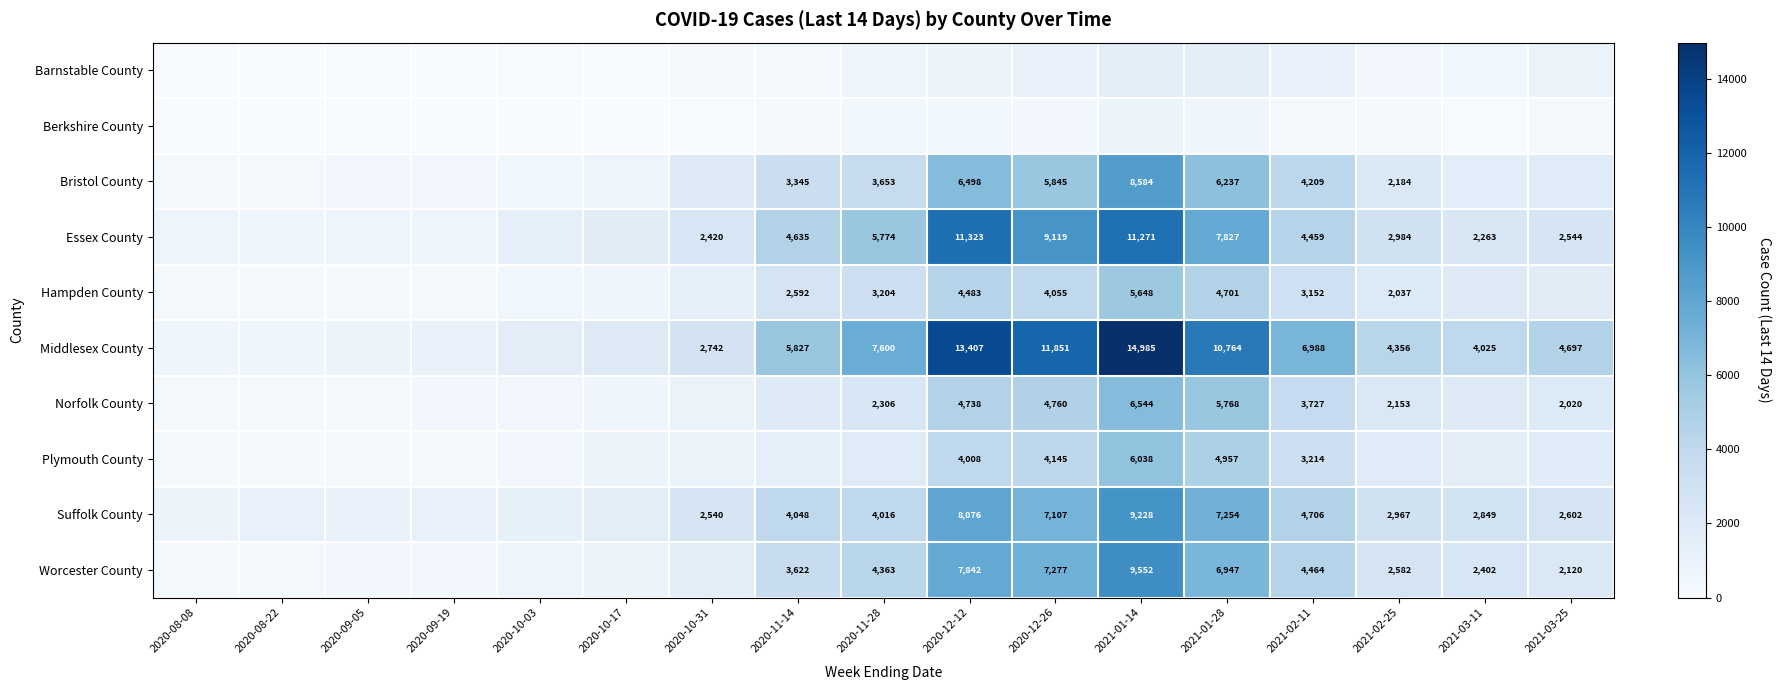

What is the sum of the Bristol County values at 2020-12-12 and 2020-11-28?

10151